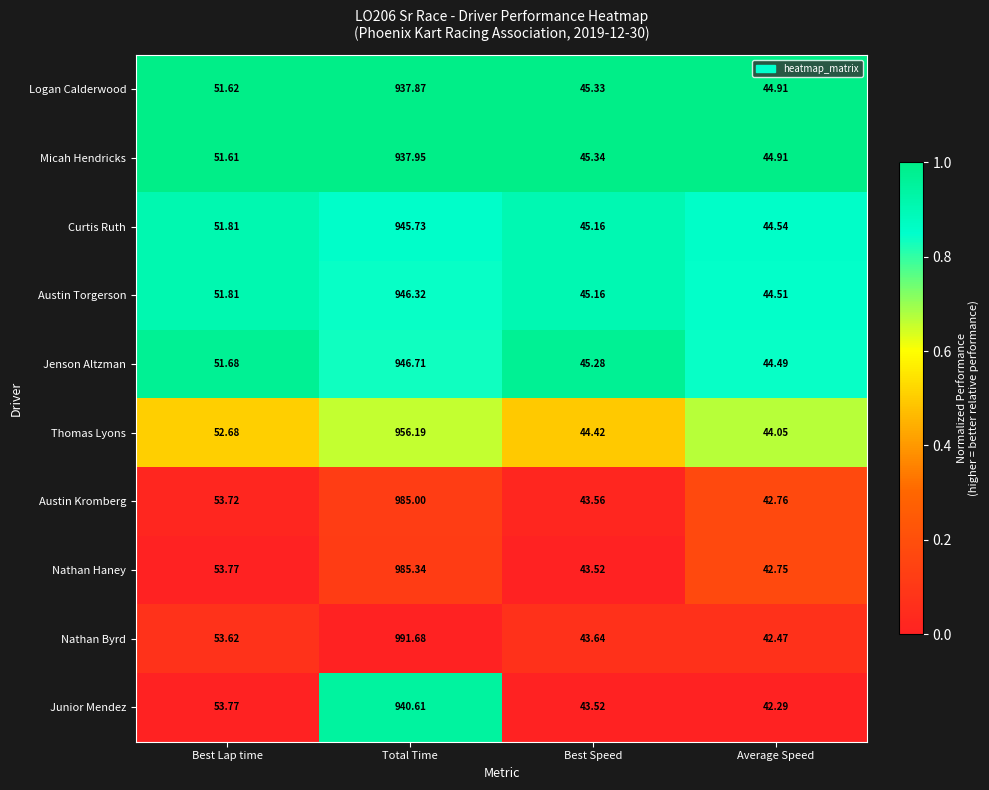

At which label does Junior Mendez first exceed 53?

Best Lap time